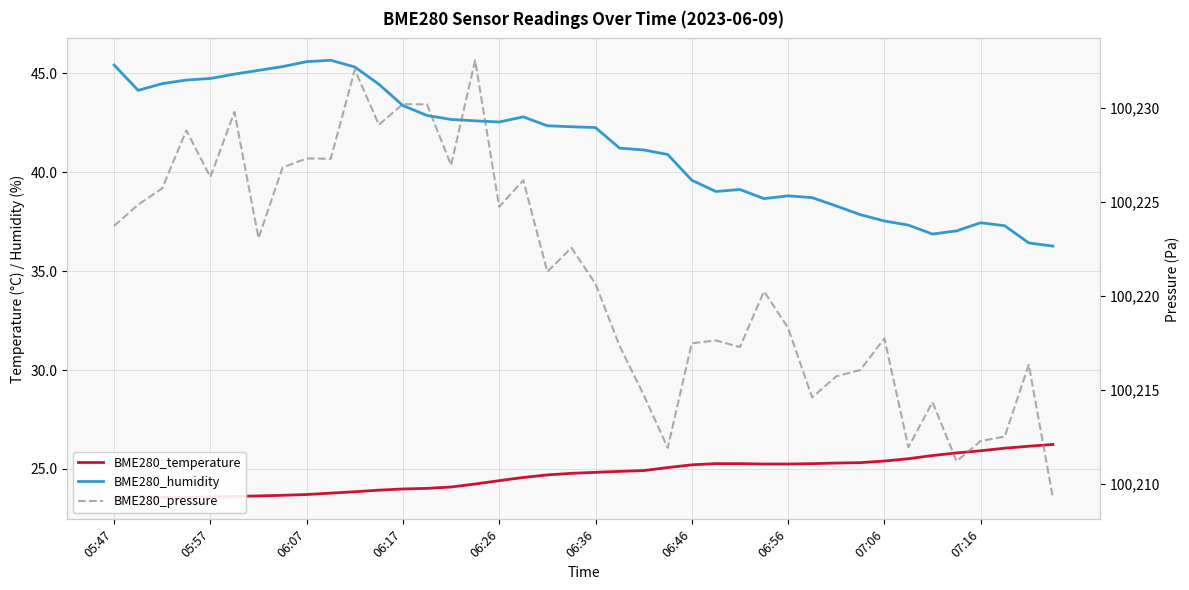

How many lines are shown in the chart?

3